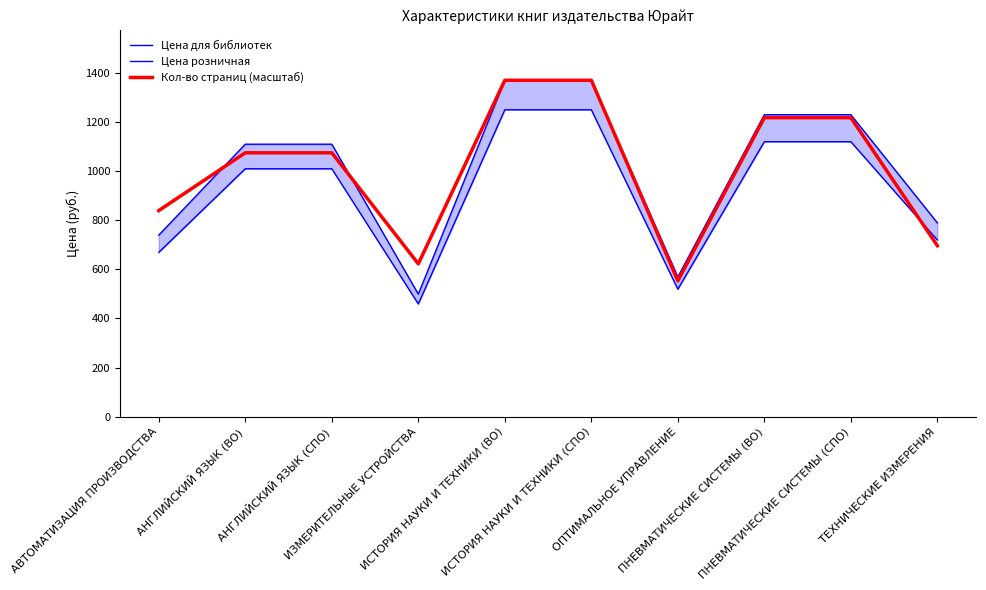

True or false: Цена розничная and Цена для библиотек intersect in this chart.

False